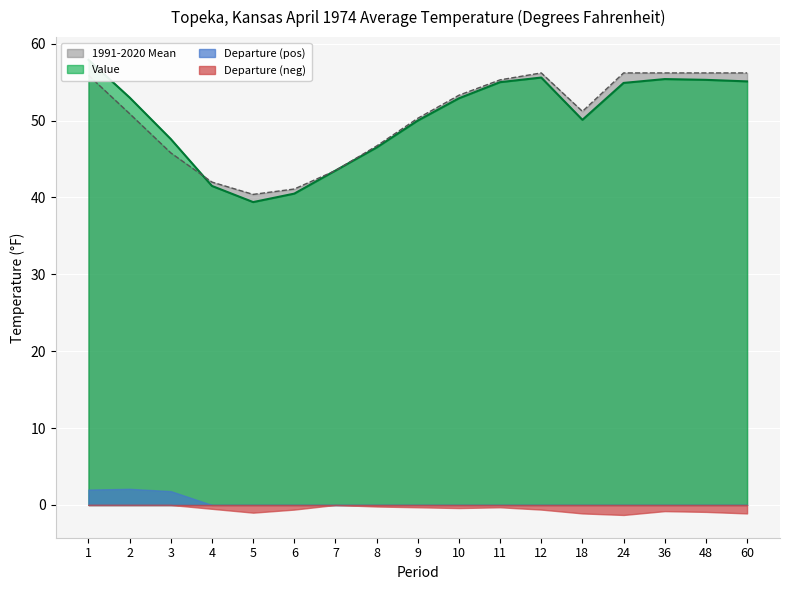

At which category does Value reach its first local valley?

5